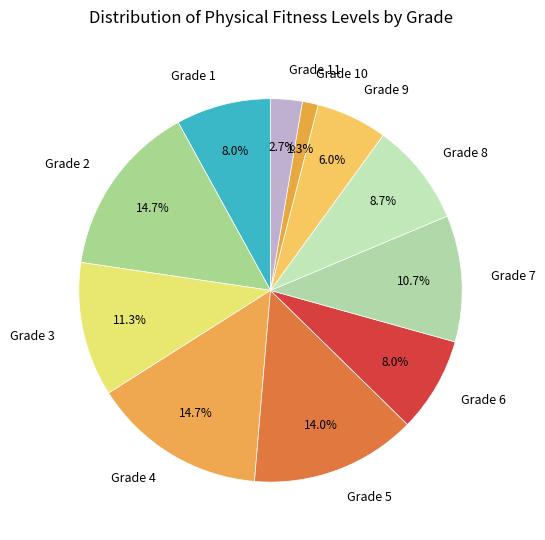

Do Grade 6 and Grade 11 together represent more than half of the pie?

No